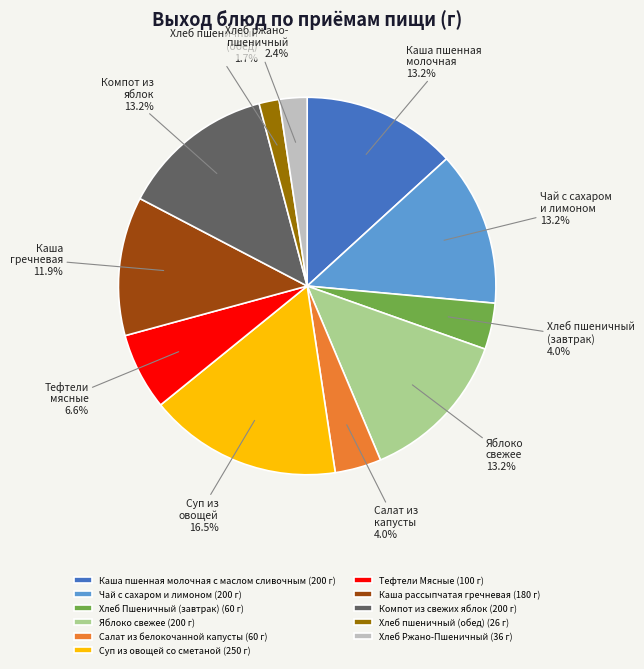

Which slice is the largest?

Суп из овощей со сметаной